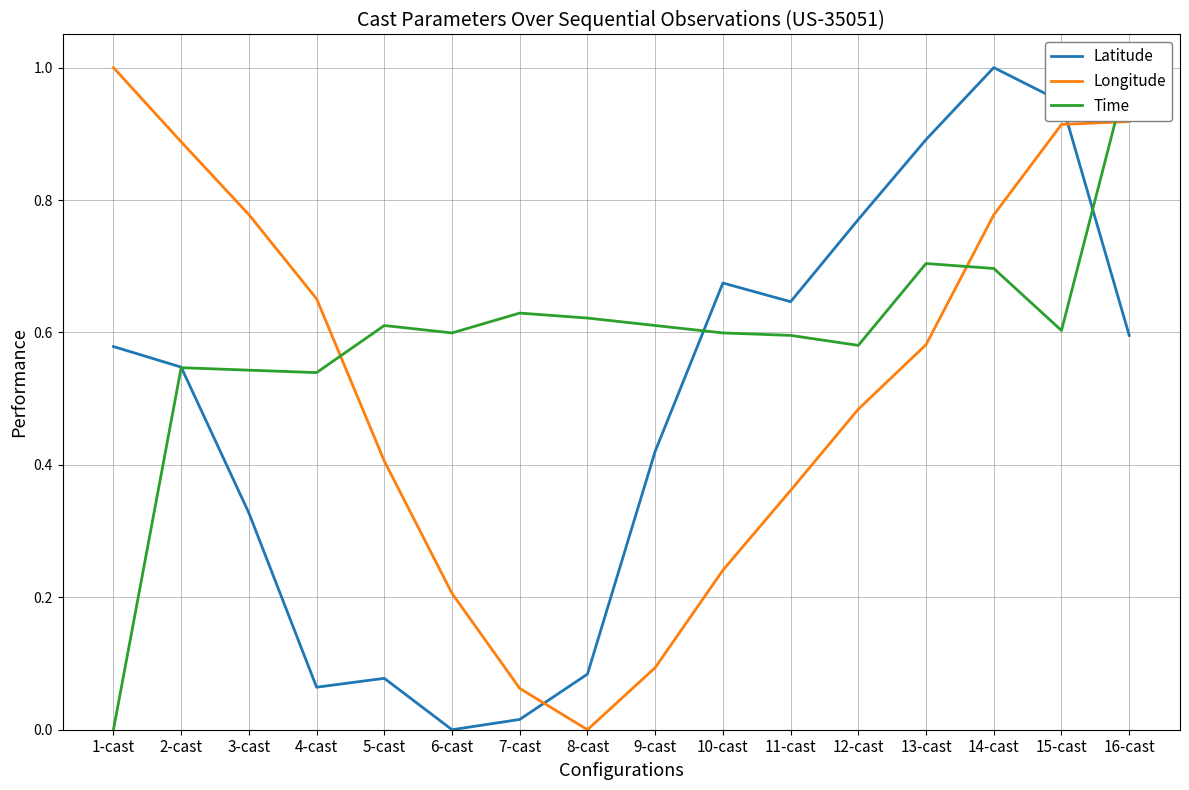

What is the difference between the Latitude values at 14-cast and 16-cast?

0.4